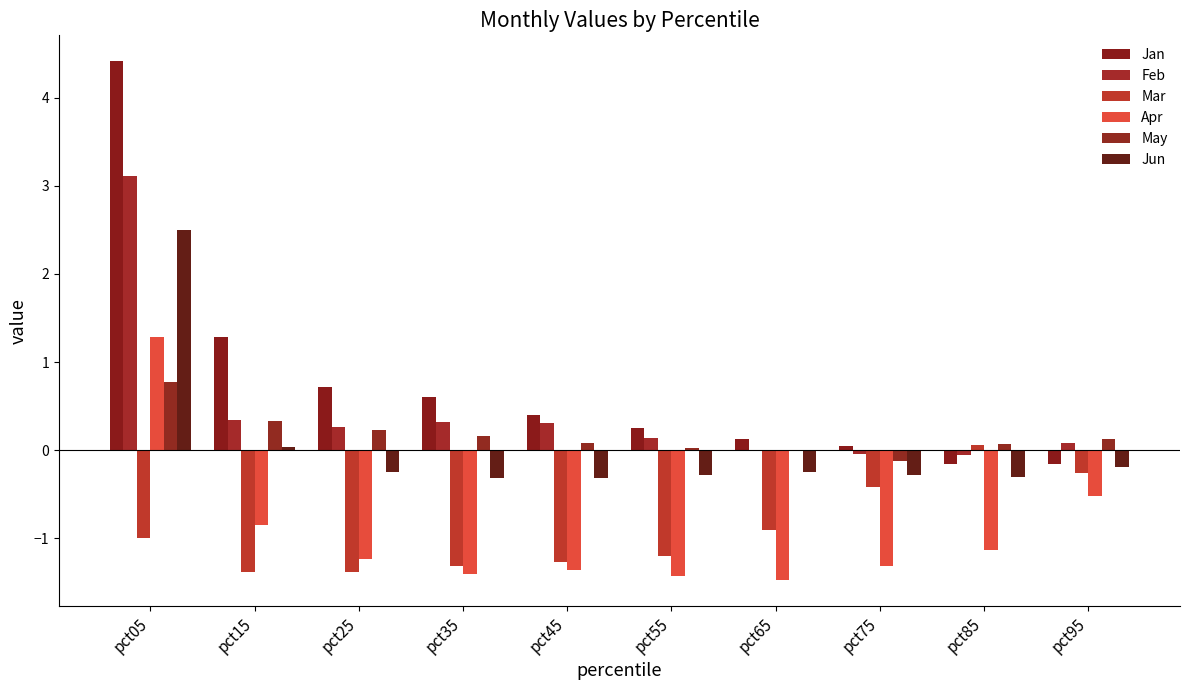

What is the difference between the second highest and minimum values in the Apr series?

1.0